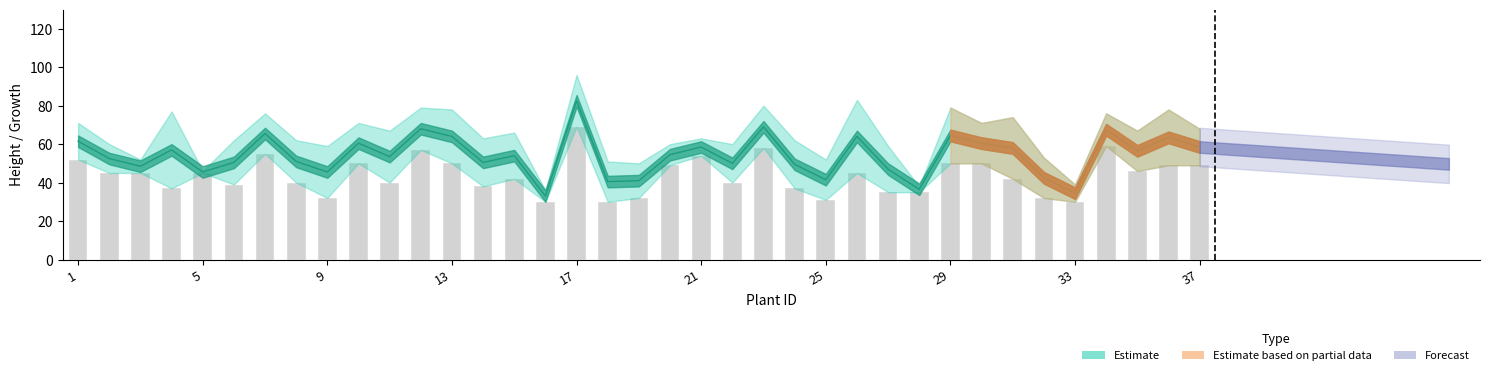

What is the value of the 37th bar from the left?

49